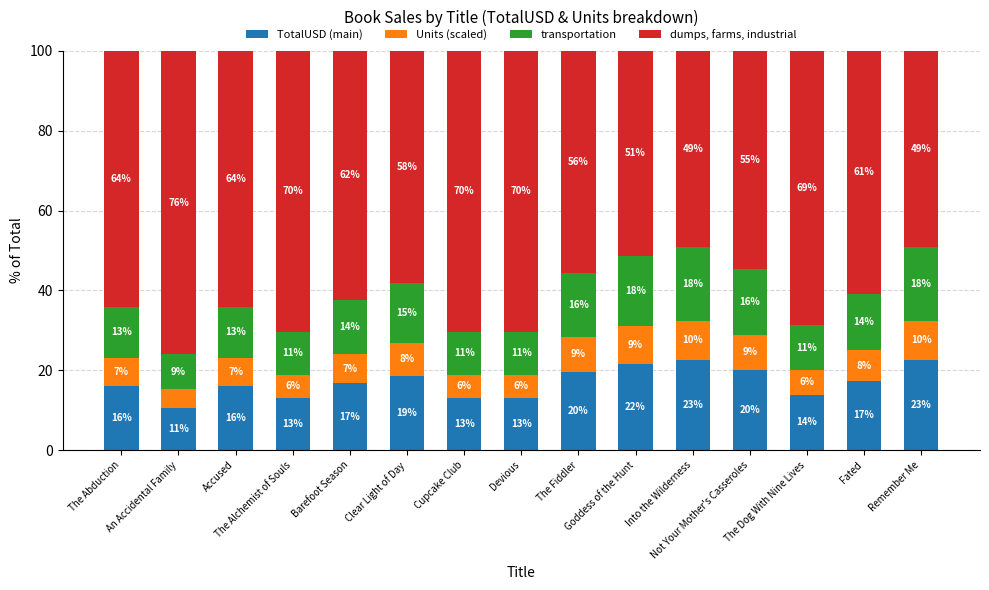

How many bars are there in total?

15